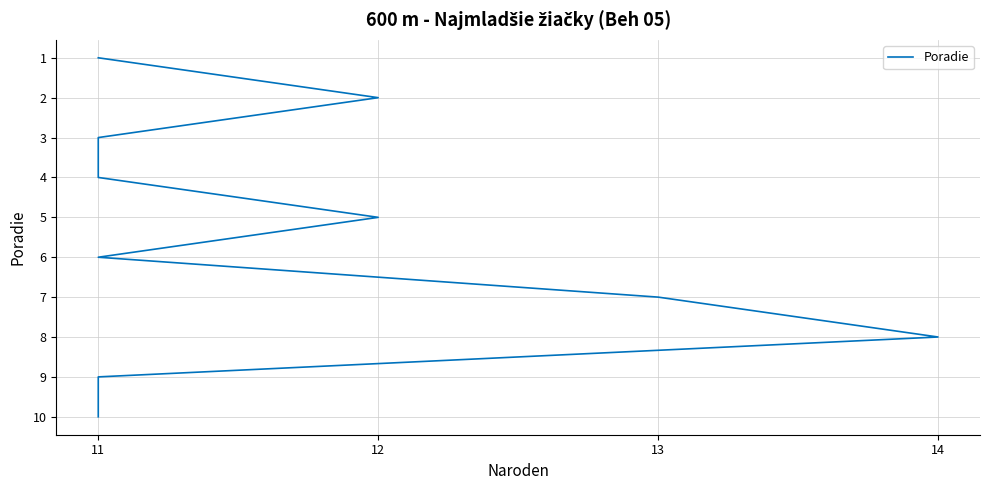

How many data points does each series have?

10